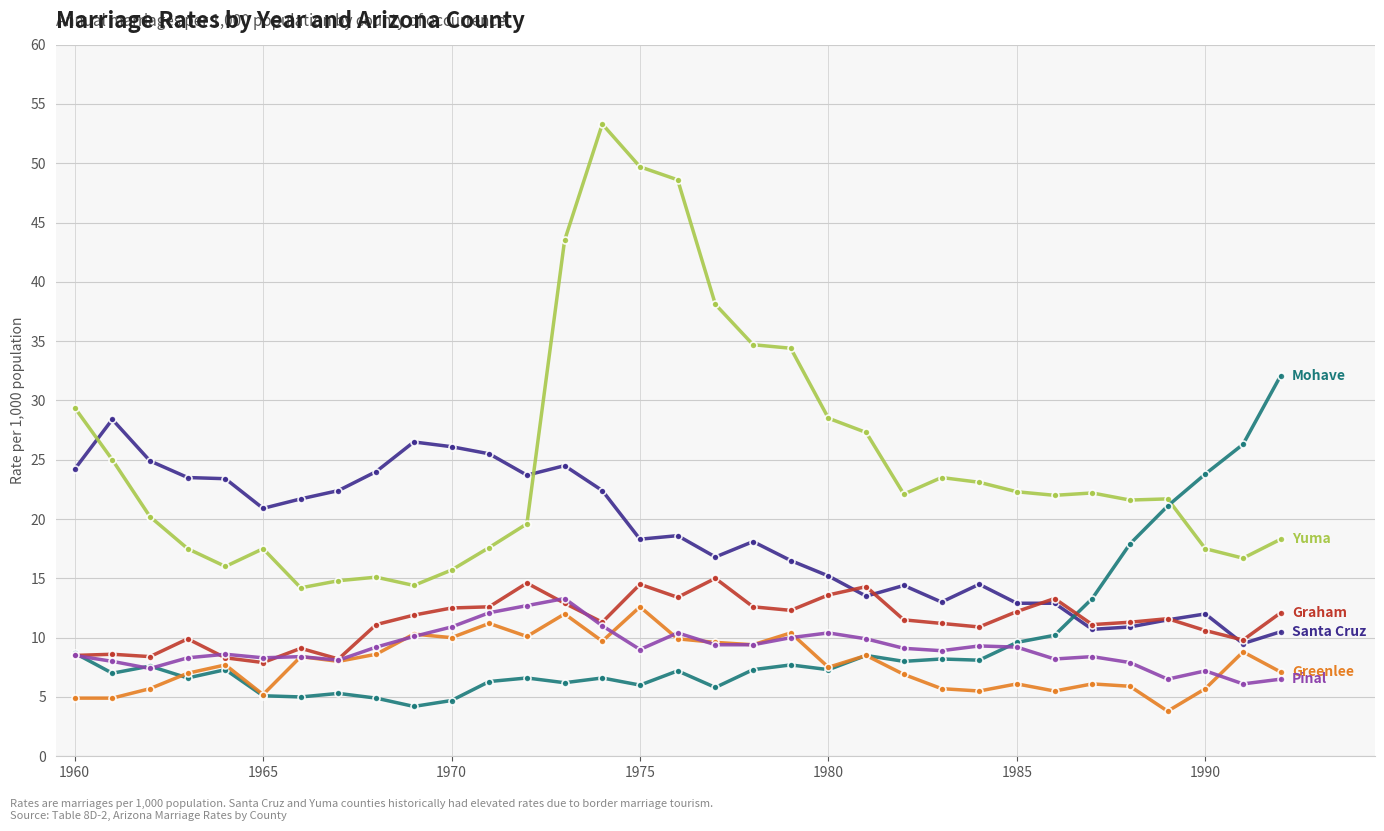

What is the maximum value shown in the chart?

53.3